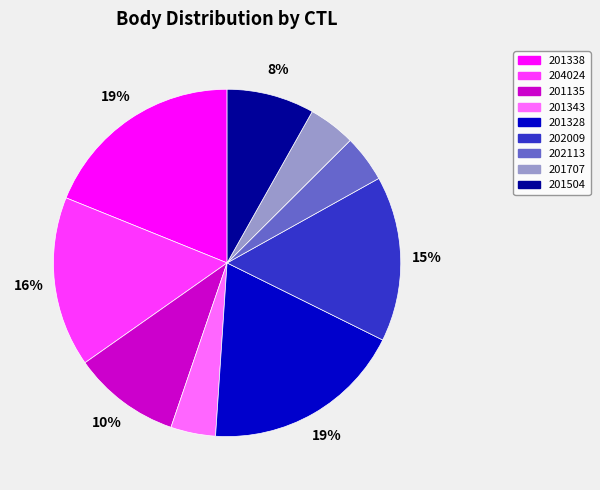

To the nearest percent, what percentage of the pie is 201338?

19%